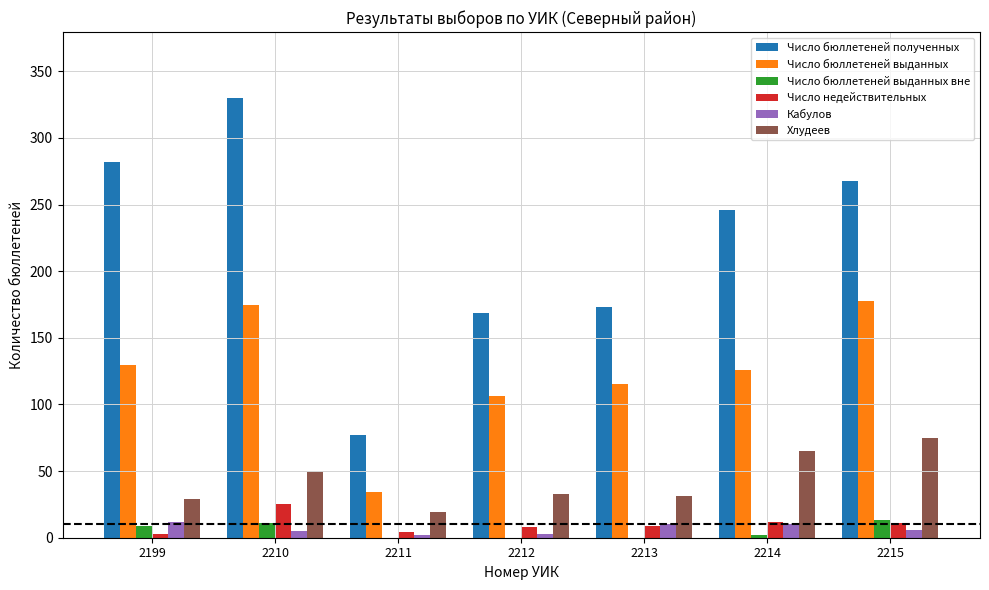

True or false: Число бюллетеней полученных has a value of 246 at 2214.

True